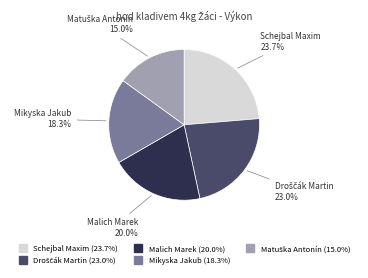

Between Malich Marek and Schejbal Maxim, which is larger?

Schejbal Maxim